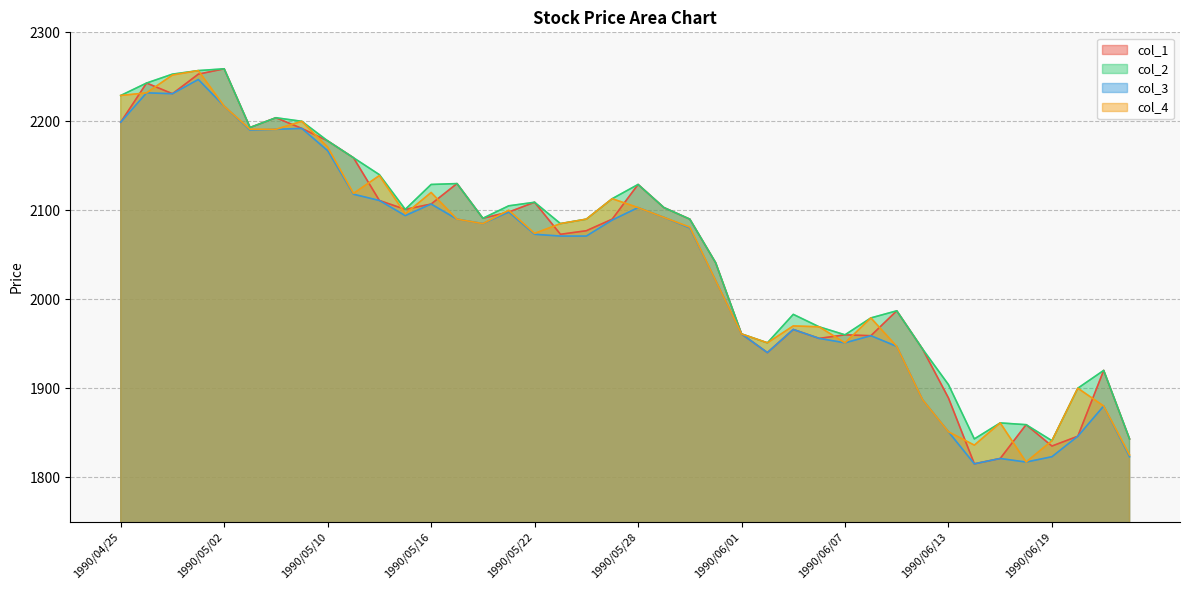

In col_2, how many points are lower than both neighbors (excluding endpoints)?

8